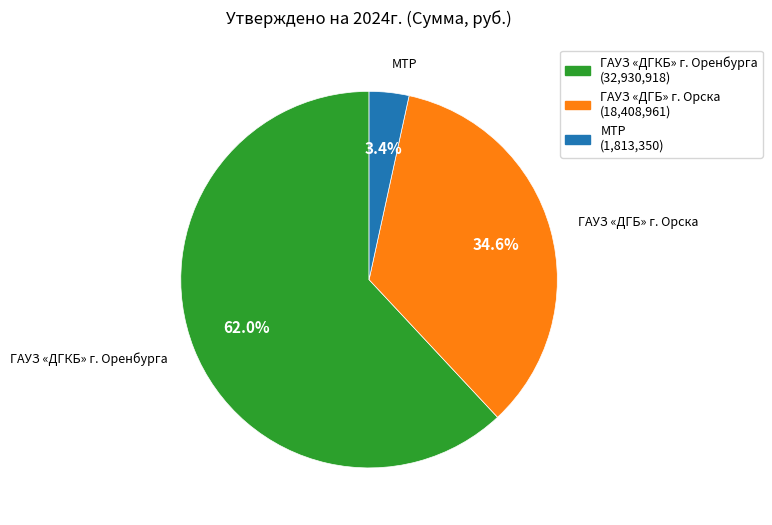

Between ГАУЗ «ДГКБ» г. Оренбурга and МТР, which is larger?

ГАУЗ «ДГКБ» г. Оренбурга